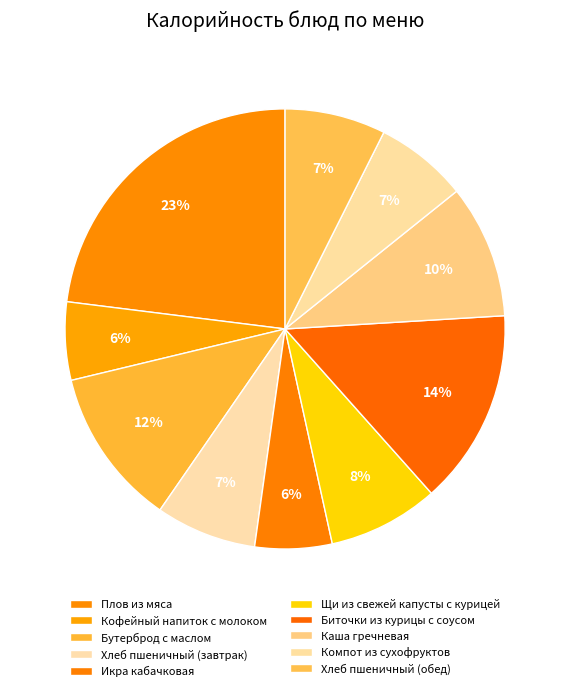

To the nearest percent, what portion does Компот из сухофруктов represent?

7%